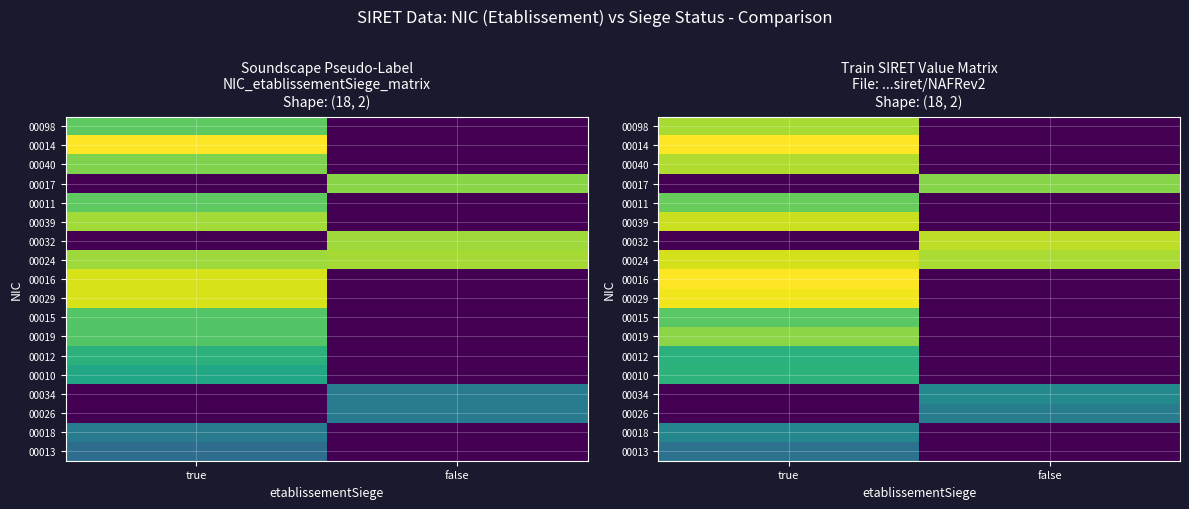

Which category has the highest value in the 00019 series?

true